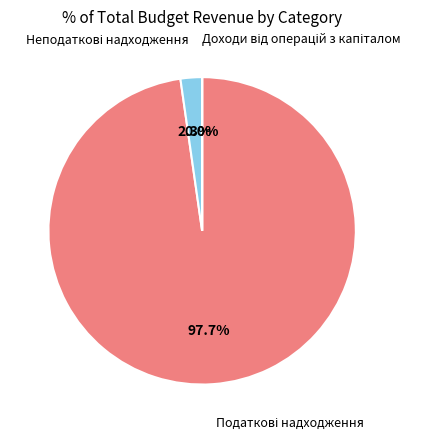

How many slices are in this pie chart?

3